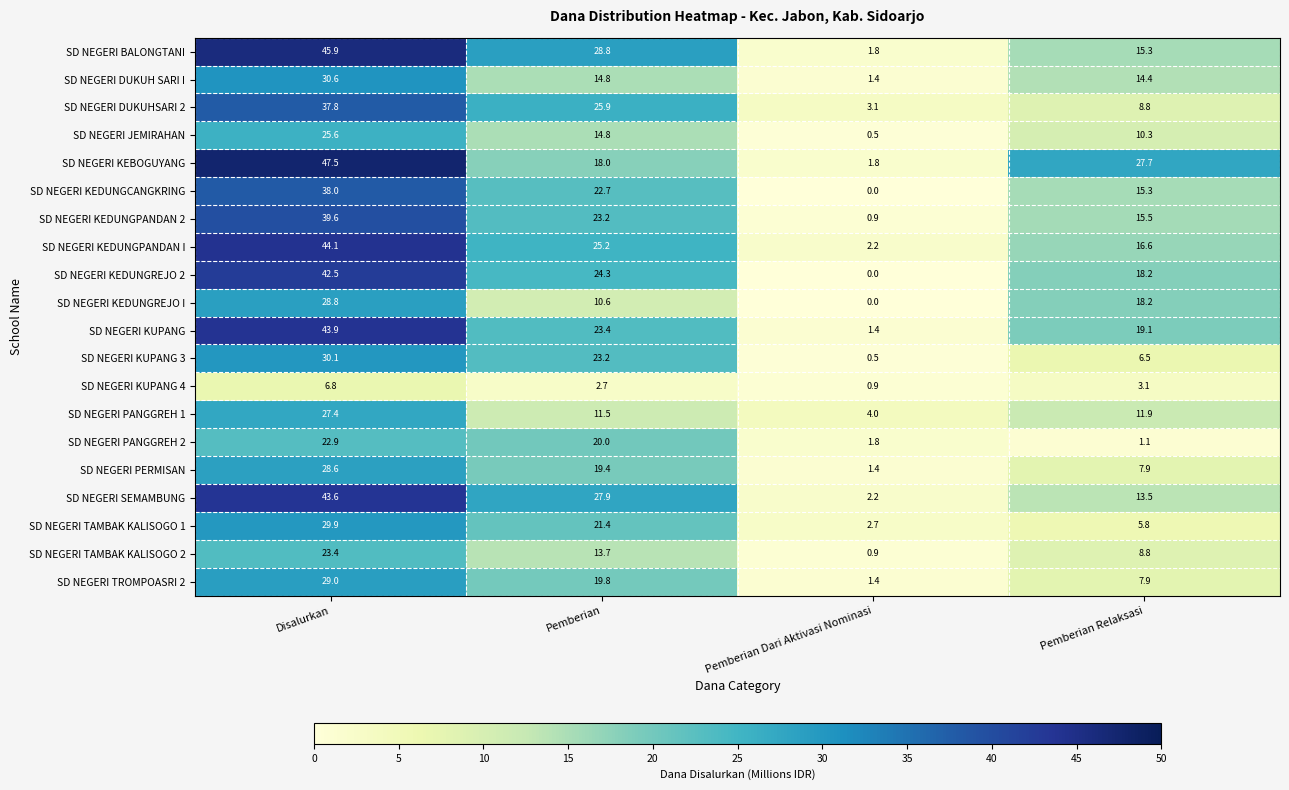

At which label is SD NEGERI KUPANG 3 closest to 15?

Pemberian